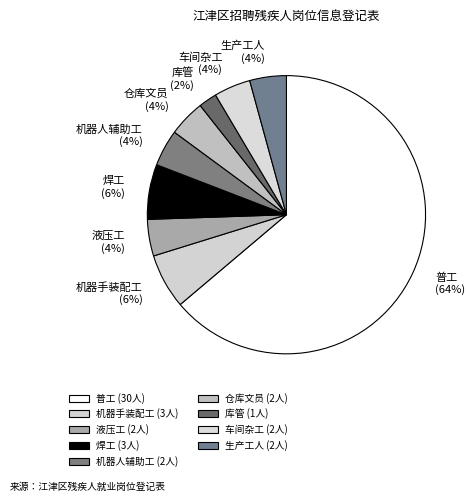

The 生产工人 slice represents 4% of the pie. True or false?

True